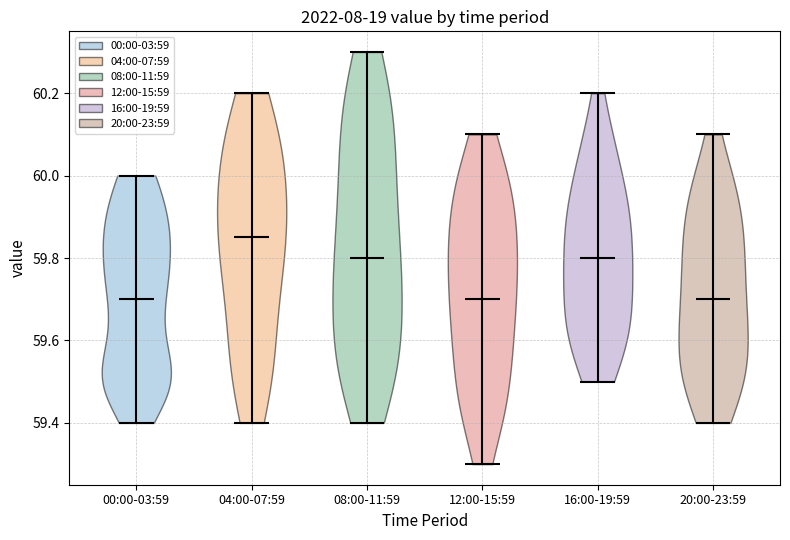

Reading left to right, read every violin against the y-axis: where its median line is, and the lowest and highest points it reaches. The values are not printed on the chart, so give them approximately, as read against the axis.

00:00-03:59: median line 59.70, lowest point 59.40, highest point 60.00
04:00-07:59: median line 59.86, lowest point 59.40, highest point 60.20
08:00-11:59: median line 59.80, lowest point 59.40, highest point 60.30
12:00-15:59: median line 59.70, lowest point 59.30, highest point 60.10
16:00-19:59: median line 59.80, lowest point 59.50, highest point 60.20
20:00-23:59: median line 59.70, lowest point 59.40, highest point 60.10